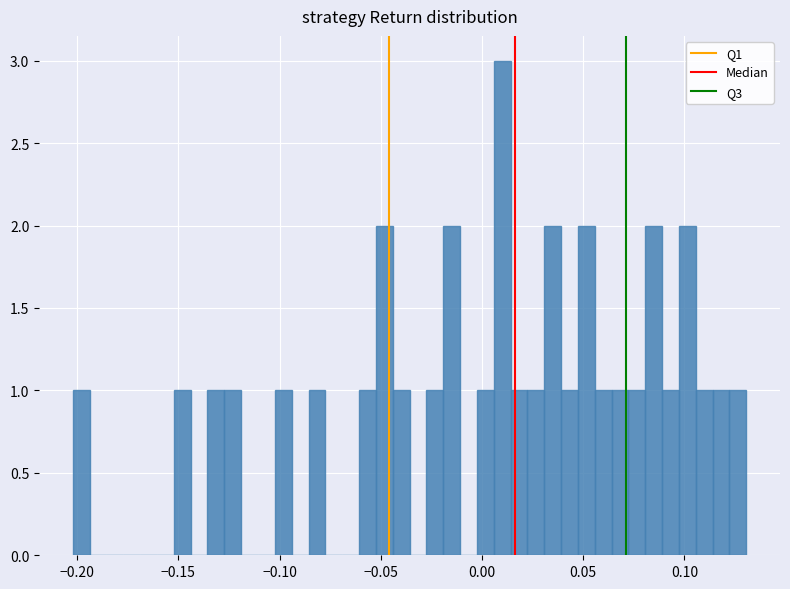

Around what value on the x-axis is the tallest bar? Give the approximate position of its centre, as read against the axis.

0.010